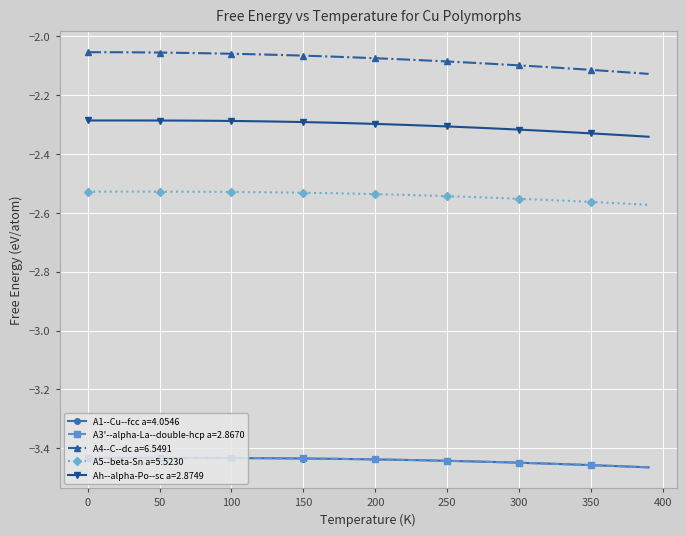

Count the number of data series in this chart.

5